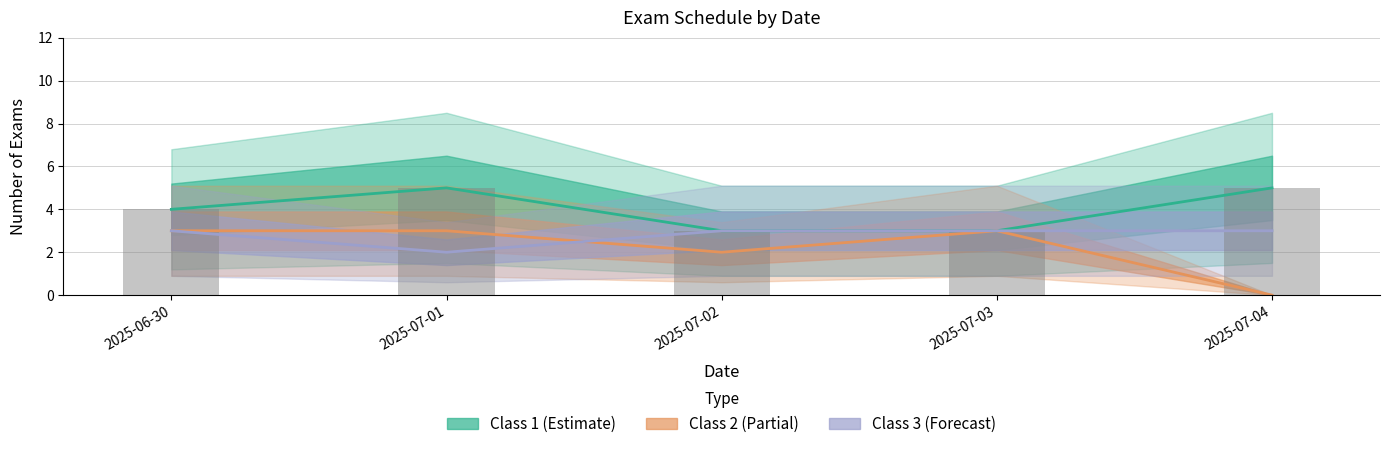

Reading left to right, transcribe all the data shown in this chart.

Class 1: 4	5	3	3	5
Class 2: 3	3	2	3	0
Class 3: 3	2	3	3	3